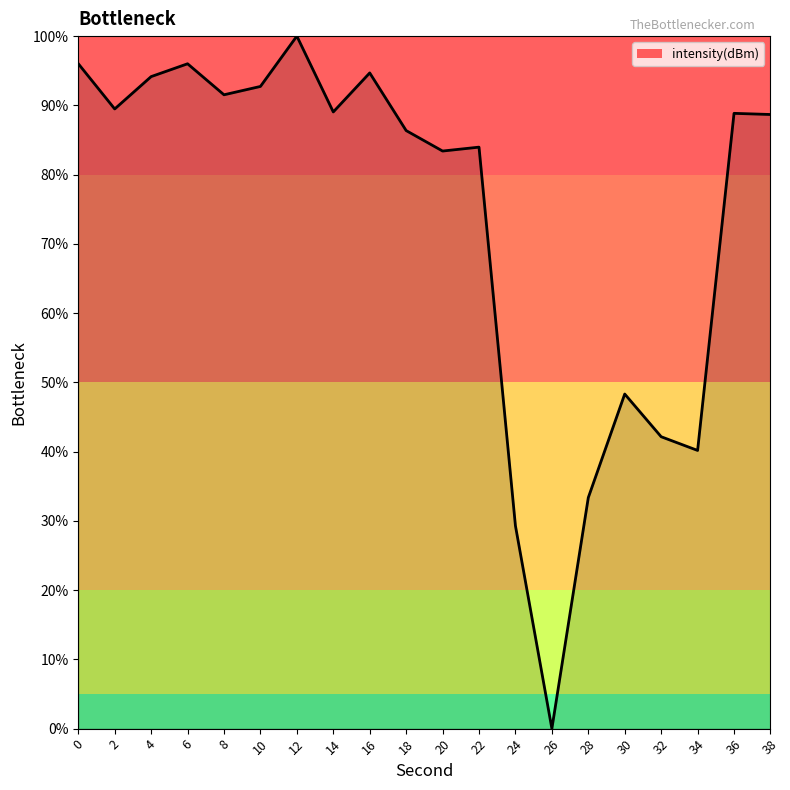

Where is the first local maximum?

6